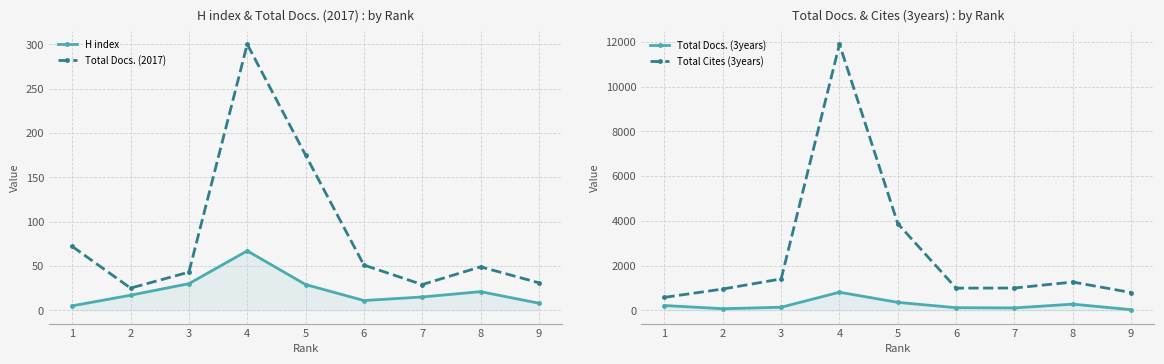

The value of Total Docs. (2017) at 1 is 37. True or false?

False